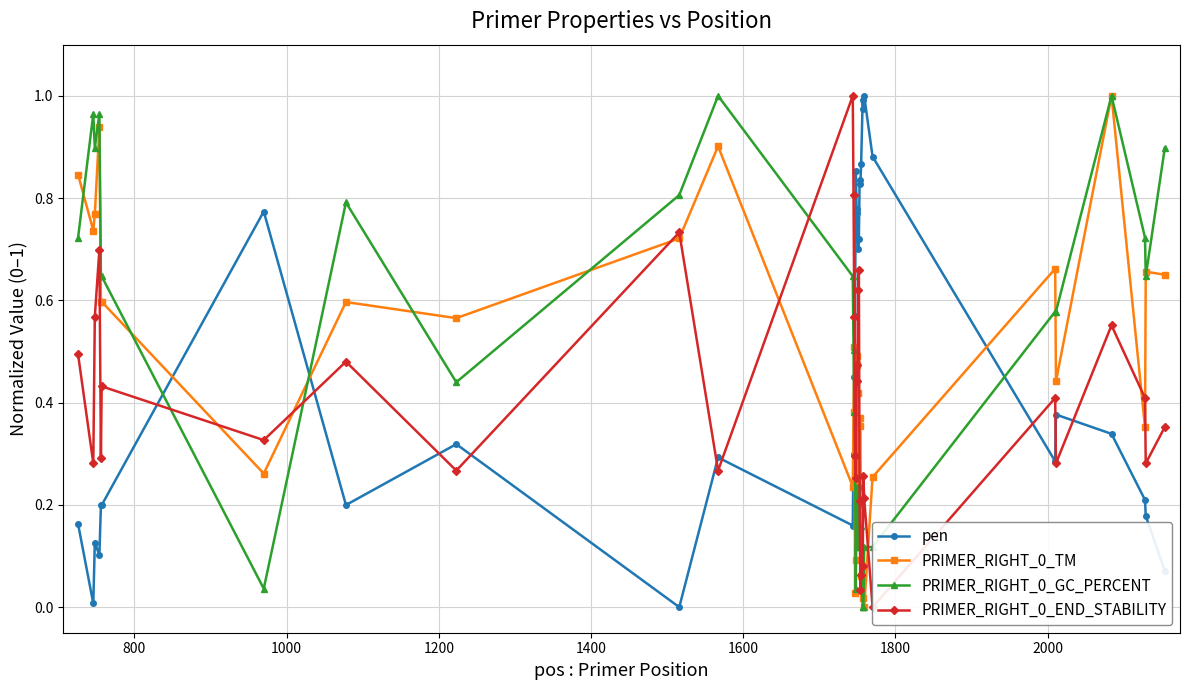

True or false: pen has more than 1 interior local peaks.

True